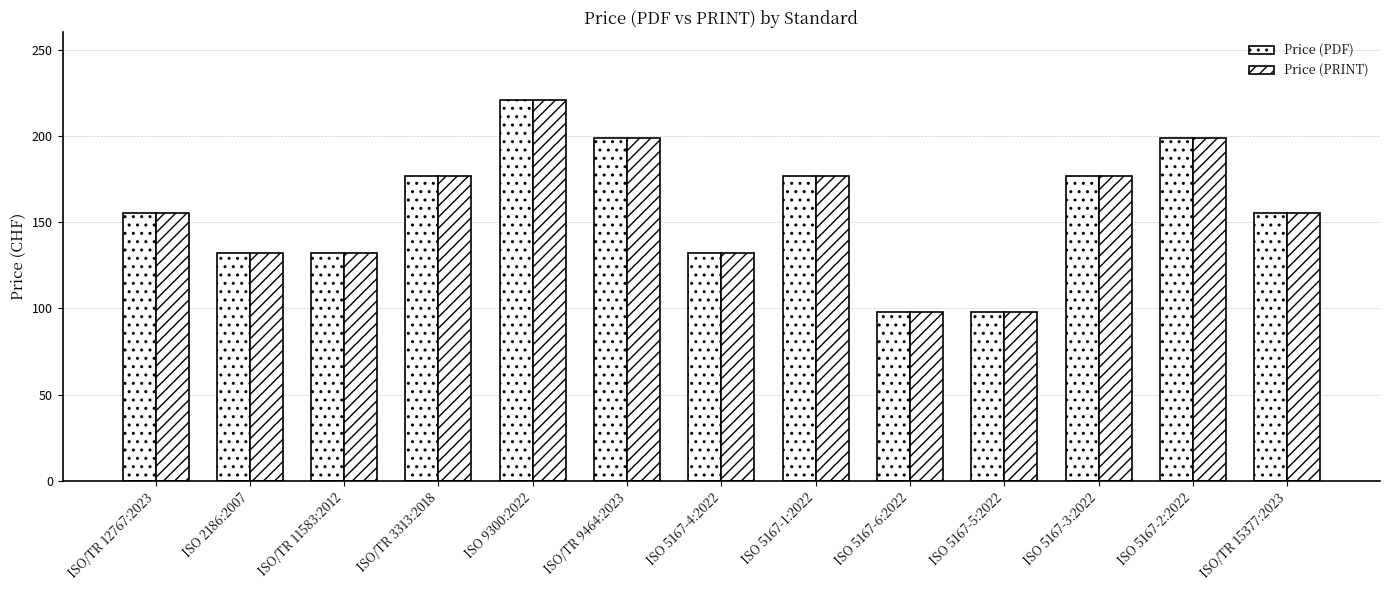

Are the bars grouped side by side (vs. stacked)?

Yes